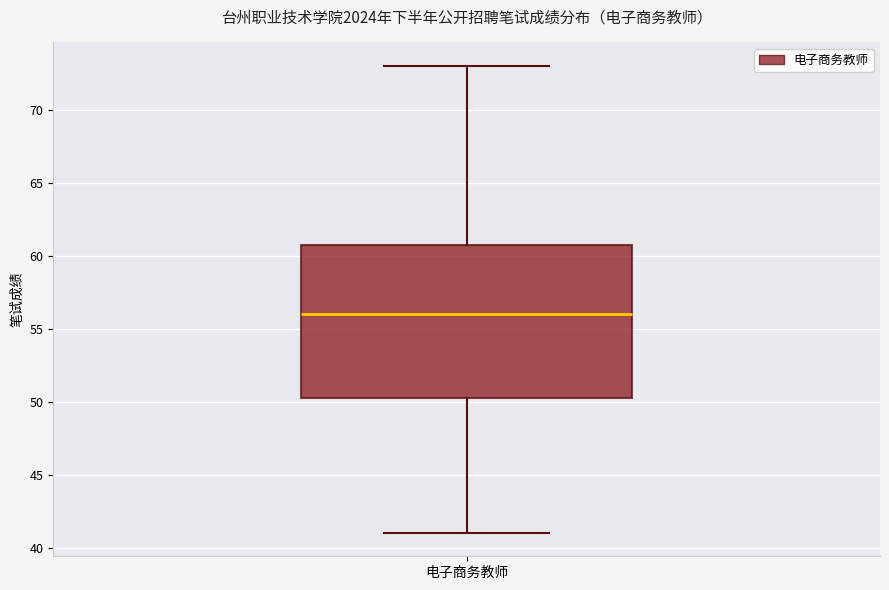

Read this box plot against the y-axis: the position of the median line, the range covered by the box, and the ends of both whiskers. The values are not printed on the chart, so give them approximately, as read against the axis.

median 56.0, box 50.5 to 61.0, whiskers 41.0 to 73.0